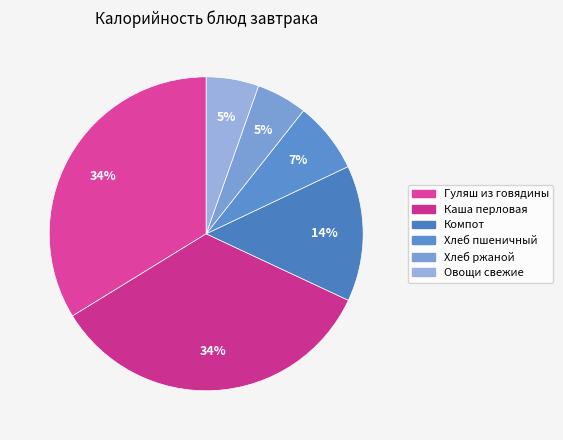

Which category has the smallest portion of the pie?

Хлеб ржаной